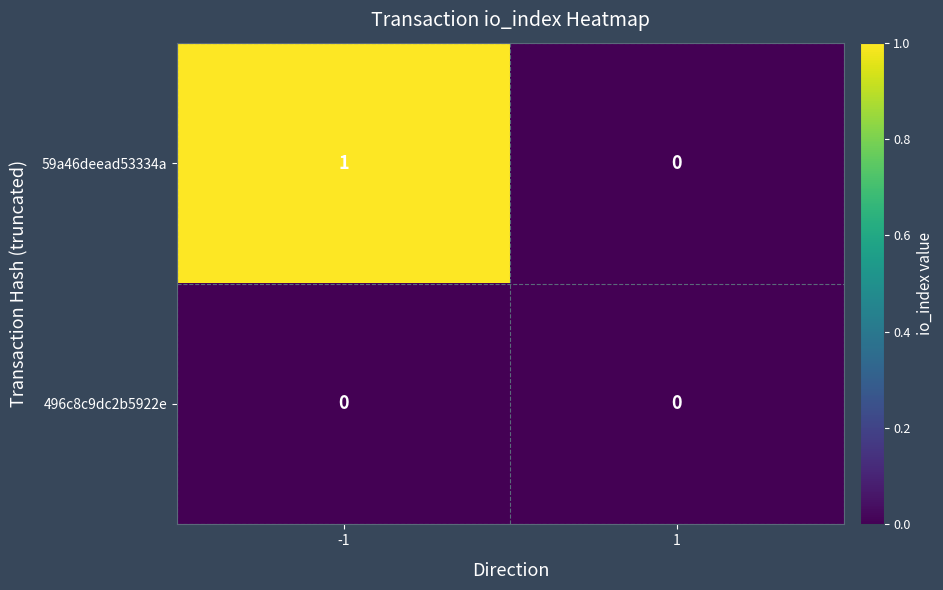

True or false: 496c8c9dc2b5922e has a value of 0 at -1.

True